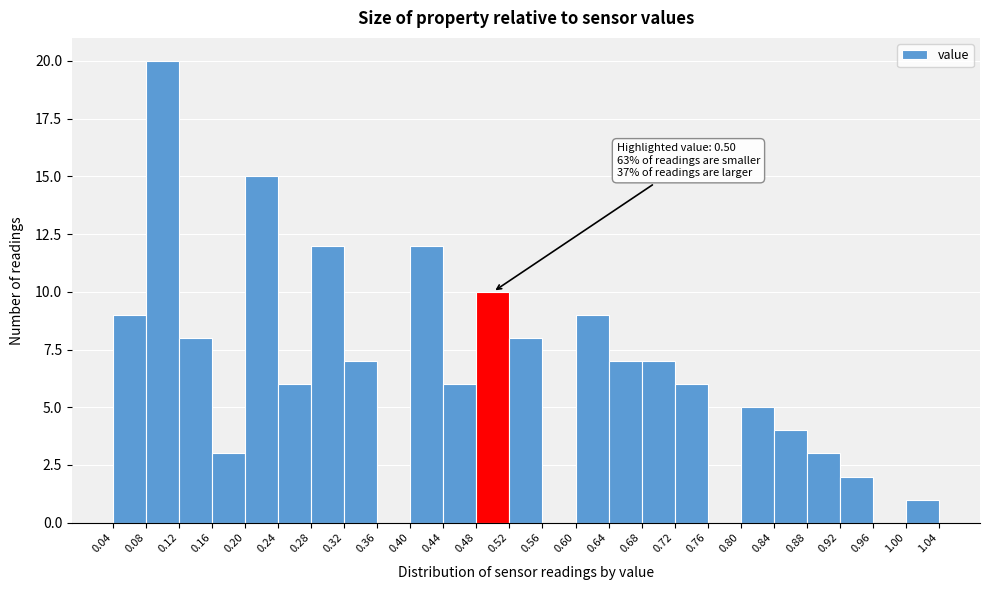

Which range on the x-axis has the tallest bar?

0.08 to 0.12